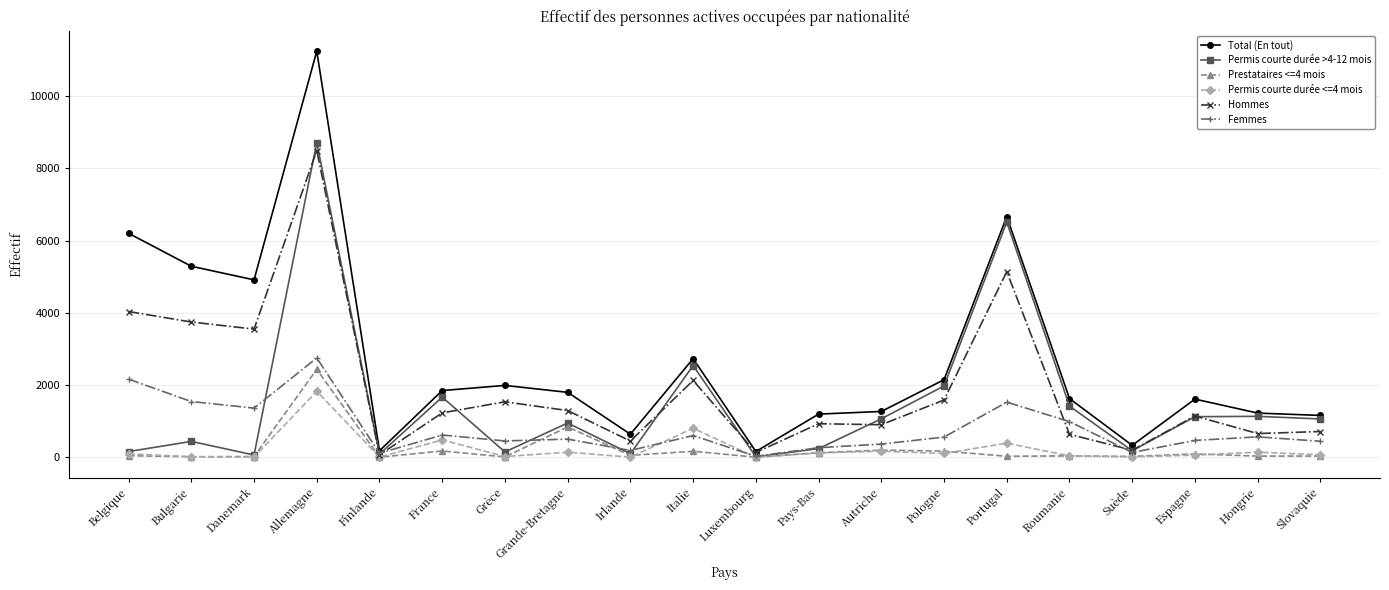

True or false: Femmes has more than 2 interior local peaks.

True